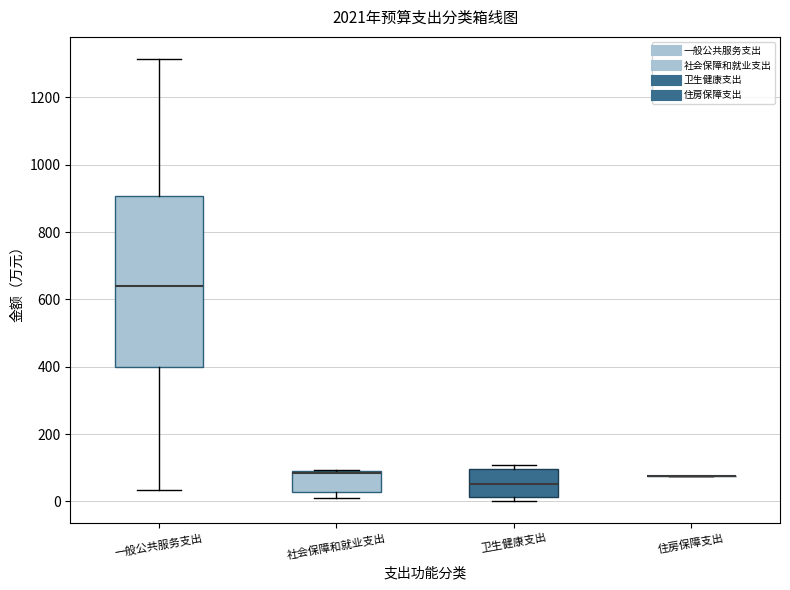

Reading left to right, read every box against the y-axis: the position of its median line, the range the box covers, and the ends of its whiskers. The values are not printed on the chart, so give them approximately, as read against the axis.

一般公共服务支出: median 640, box 400 to 900, whiskers 40 to 1320
社会保障和就业支出: median 80, box 20 to 100, whiskers 0 to 100
卫生健康支出: median 60, box 20 to 100, whiskers 0 to 100 (just above the box's upper edge)
住房保障支出: box collapsed to a line at 80, whiskers 80 to 80